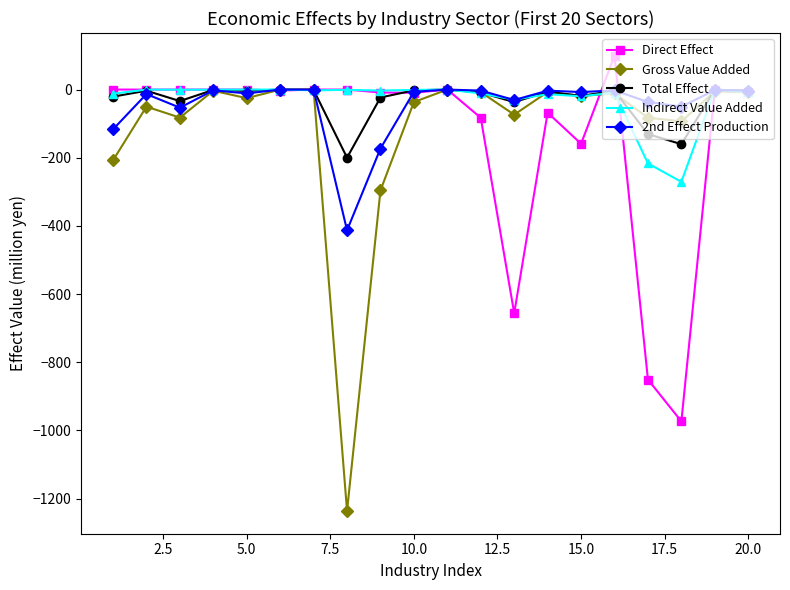

What is the value of the Gross Value Added point at the 3rd from the left?

-82.2